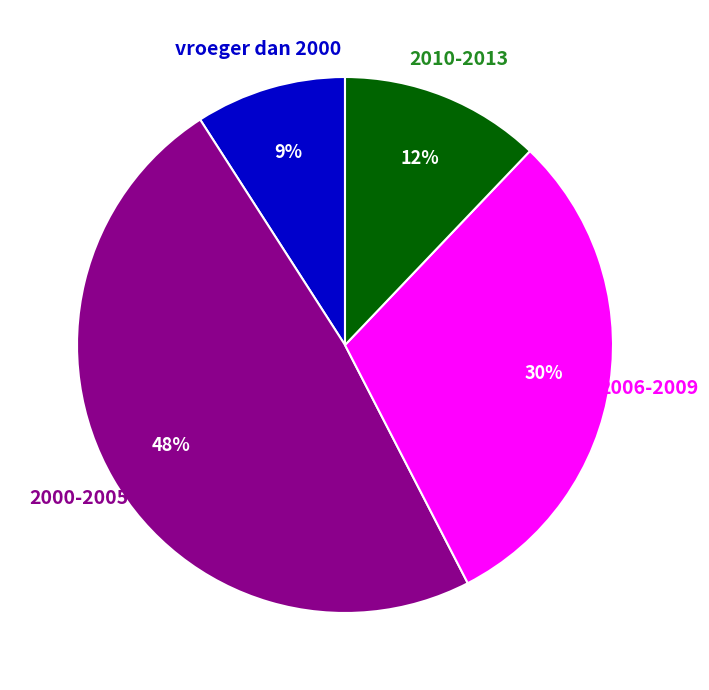

Do 2000-2005 and 2010-2013 together represent more than half of the pie?

Yes